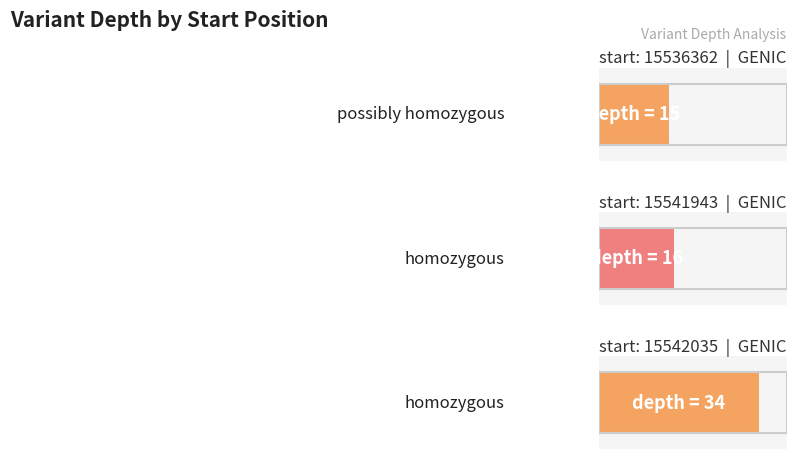

At which category does the chart reach its peak across all series?

15542035